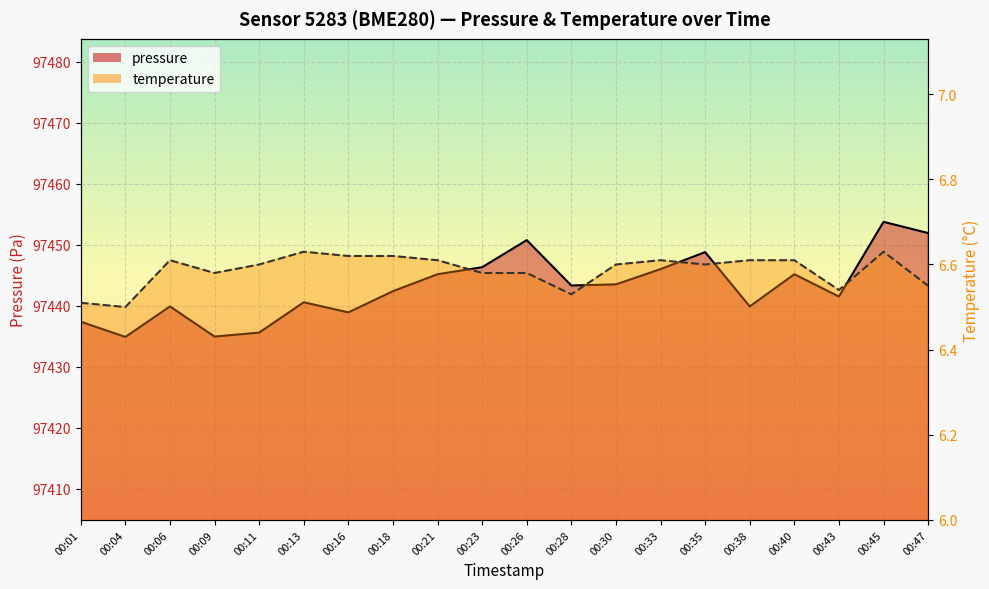

Which series changed the most between 00:09 and 00:21?

pressure